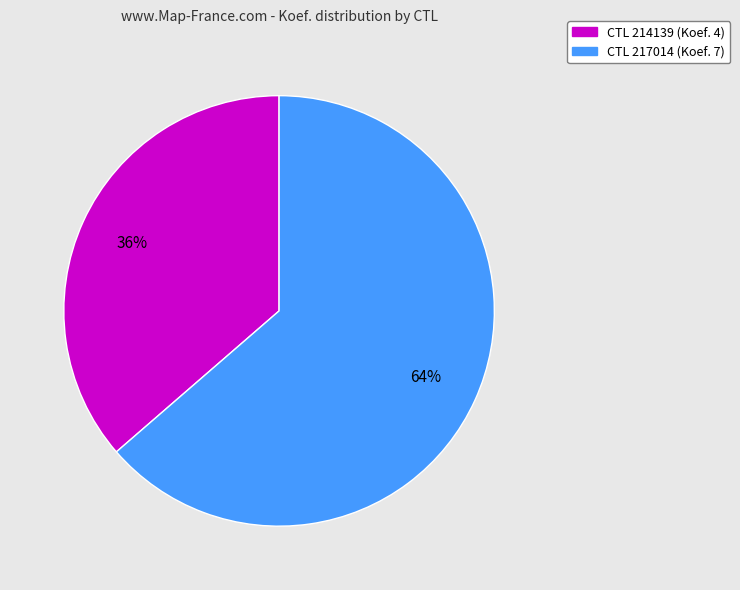

To the nearest percent, what is the average slice percentage?

50%